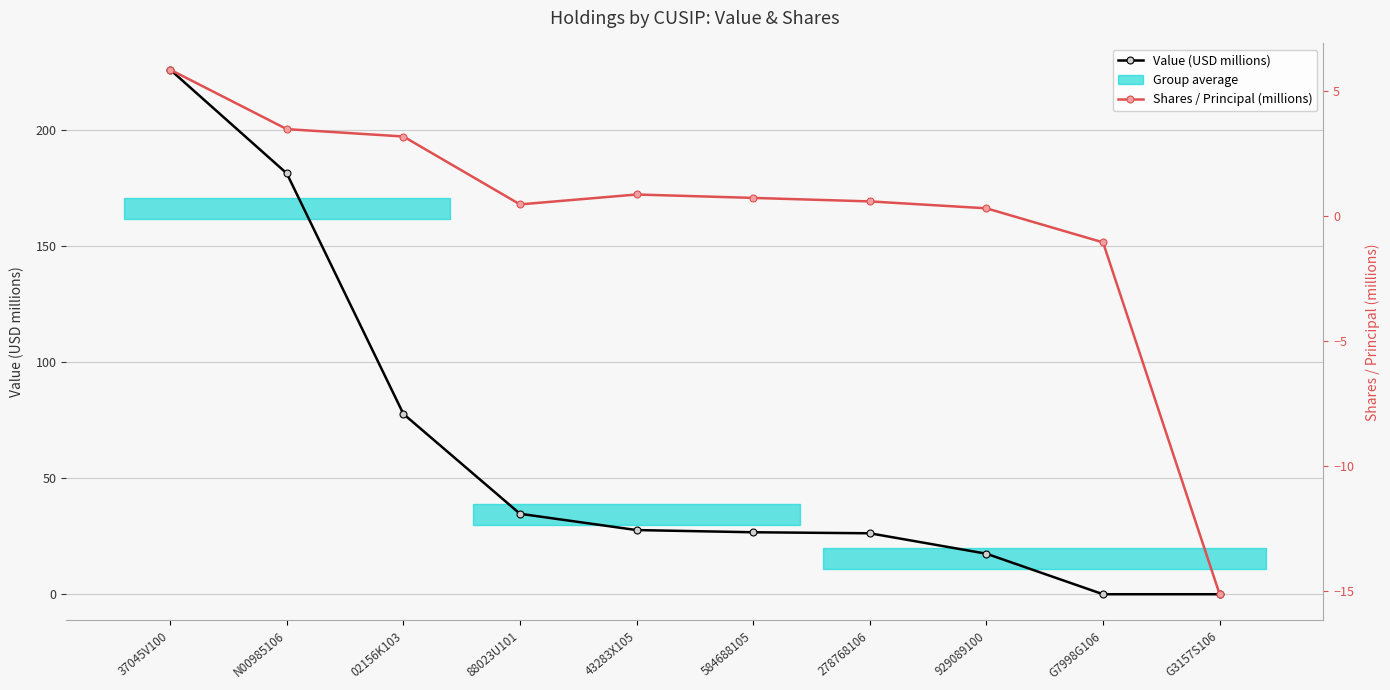

What is the minimum value shown in the chart?

-15.1